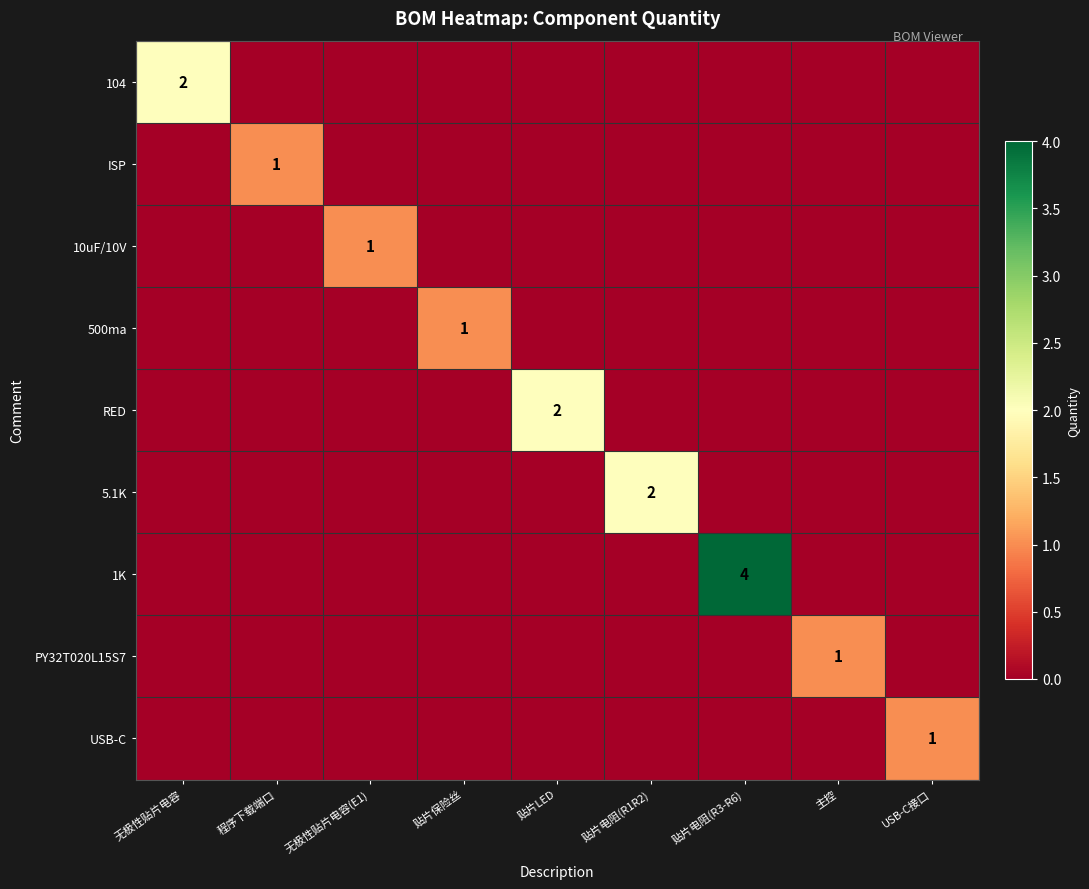

True or false: 500ma has a value of 1 at USB-C接口.

False